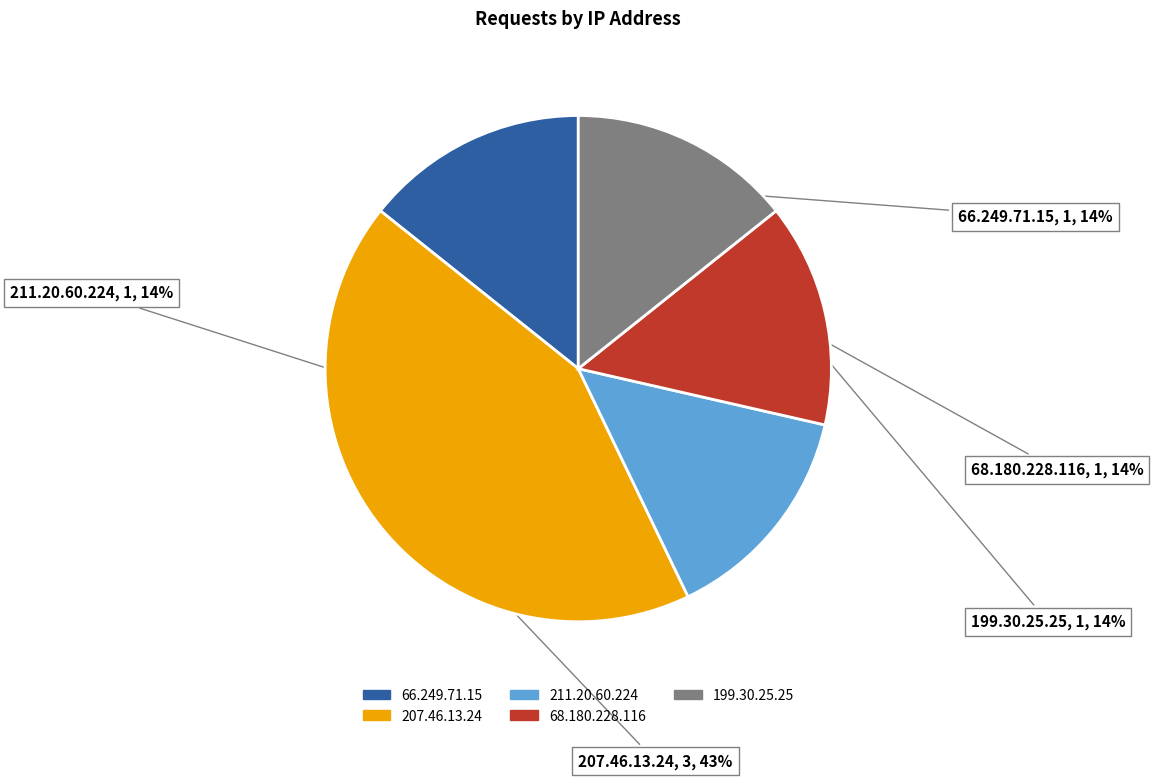

Approximately how many times larger is the value at 68.180.228.116 compared to 207.46.13.24?

0.3